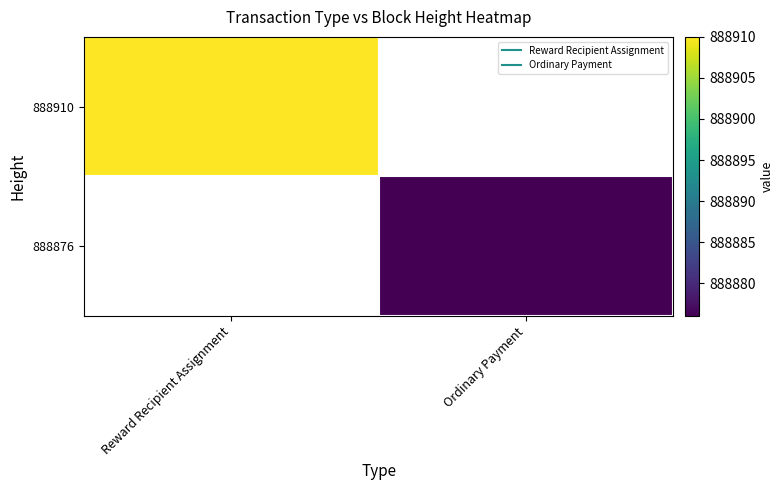

Between Ordinary Payment and Reward Recipient Assignment, which is larger?

Reward Recipient Assignment